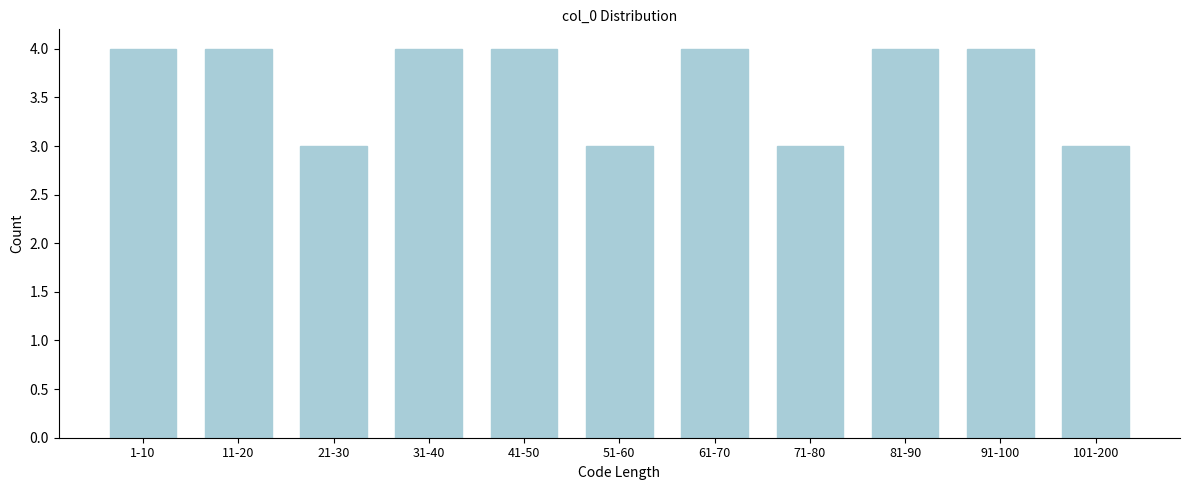

Reading left to right, what are all the values shown in this chart?

4	4	3	4	4	3	4	3	4	4	3